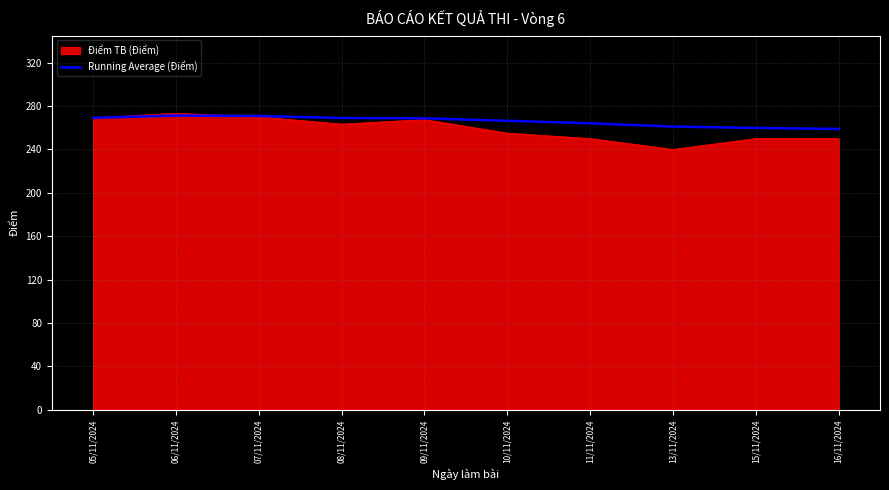

Count the number of categories in the chart.

10